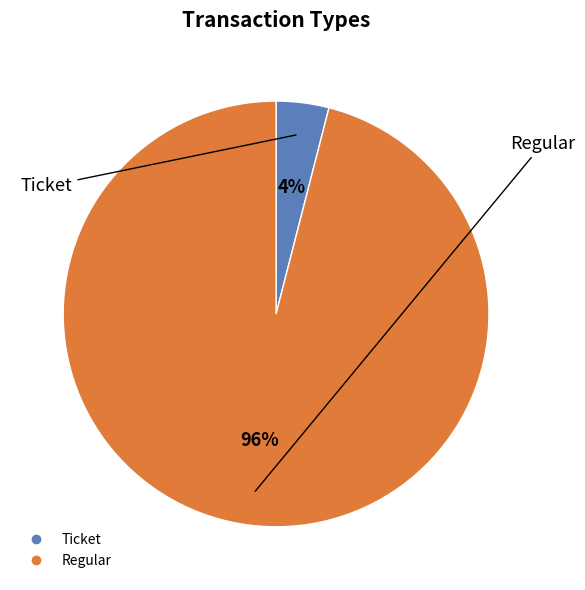

Which category accounts for the majority?

Regular